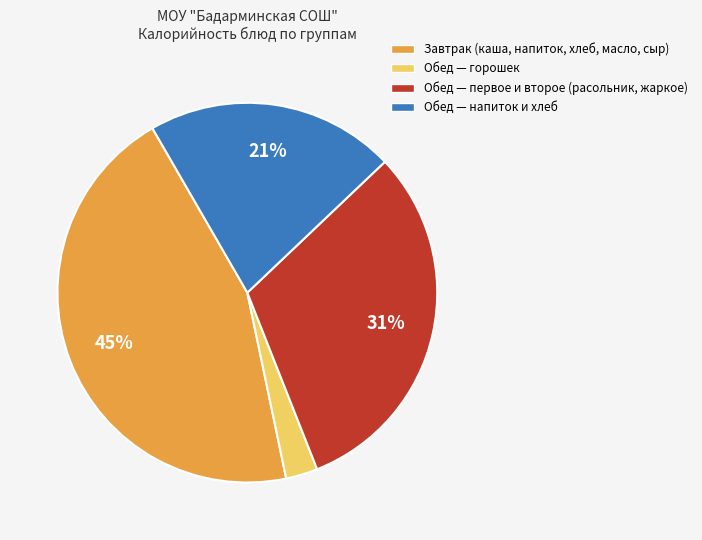

To the nearest percent, what is the difference between the largest and smallest slice percentages?

42%